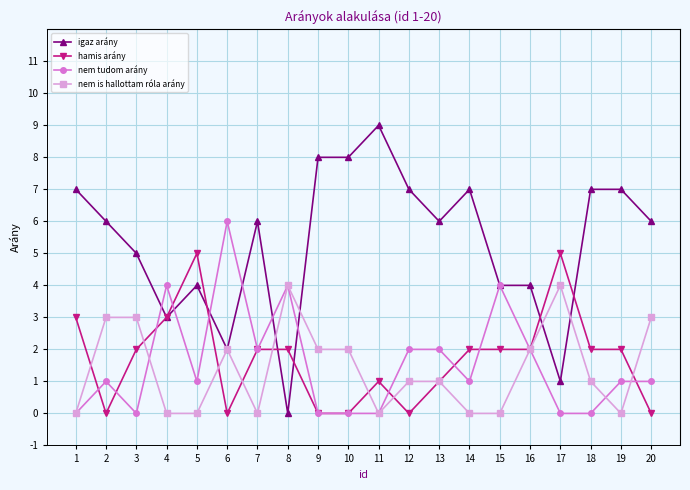

Reading left to right, what are all the values shown in this chart?

igaz arány: 1=7	2=6	3=5	4=3	5=4	6=2	7=6	8=0	9=8	10=8	11=9	12=7	13=6	14=7	15=4	16=4	17=1	18=7	19=7	20=6
hamis arány: 1=3	2=0	3=2	4=3	5=5	6=0	7=2	8=2	9=0	10=0	11=1	12=0	13=1	14=2	15=2	16=2	17=5	18=2	19=2	20=0
nem tudom arány: 1=0	2=1	3=0	4=4	5=1	6=6	7=2	8=4	9=0	10=0	11=0	12=2	13=2	14=1	15=4	16=2	17=0	18=0	19=1	20=1
nem is hallottam róla arány: 1=0	2=3	3=3	4=0	5=0	6=2	7=0	8=4	9=2	10=2	11=0	12=1	13=1	14=0	15=0	16=2	17=4	18=1	19=0	20=3